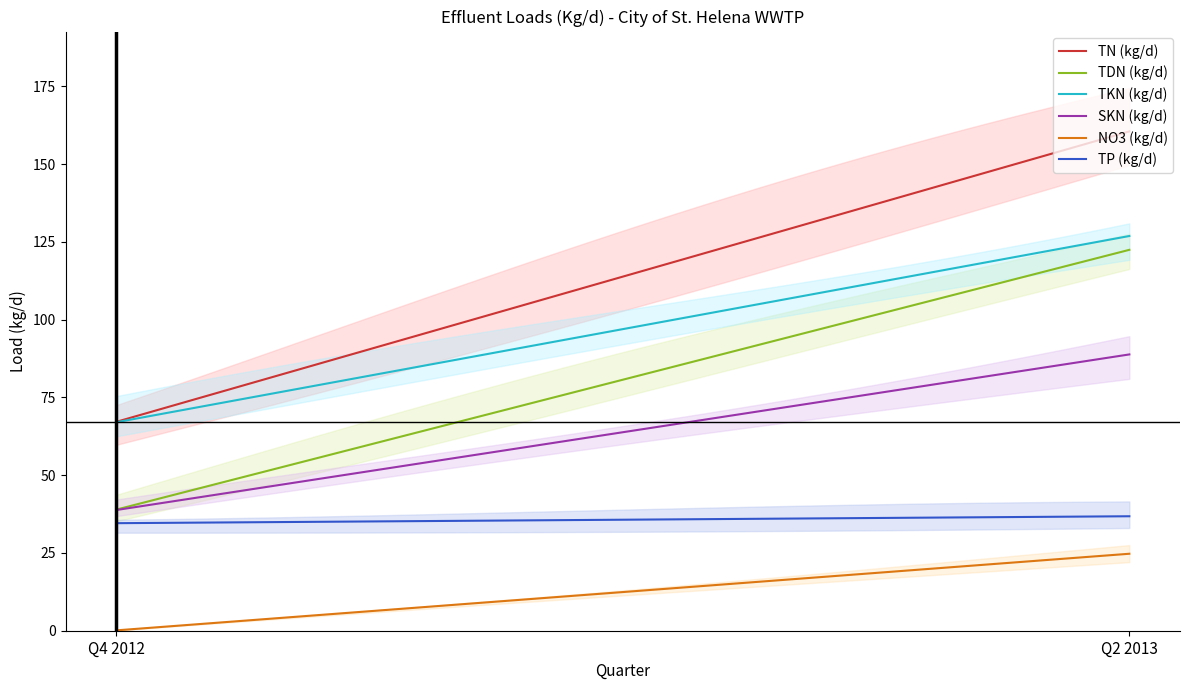

Read the TDN (kg/d) value at Q4 2012.

38.9